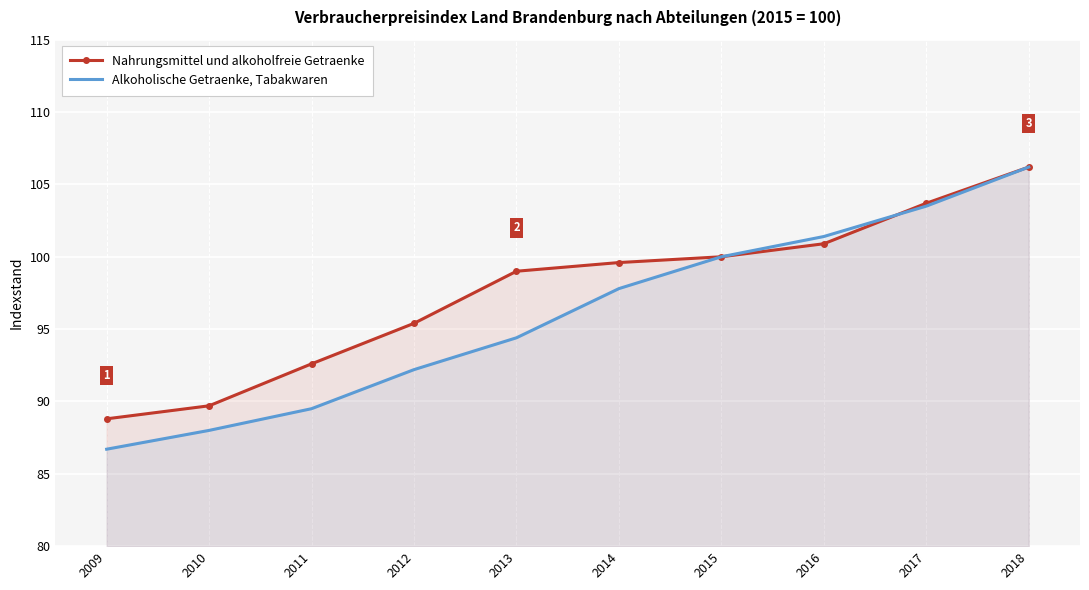

What is the value of the Alkoholische Getraenke, Tabakwaren point at the 6th from the left?

97.8